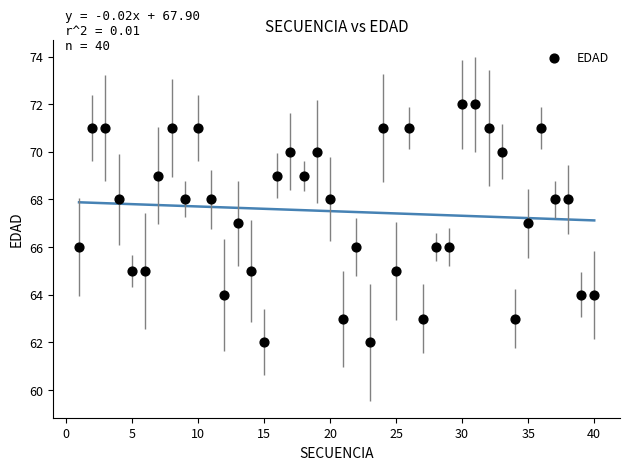

What is the range of X values (max minus min)?

39